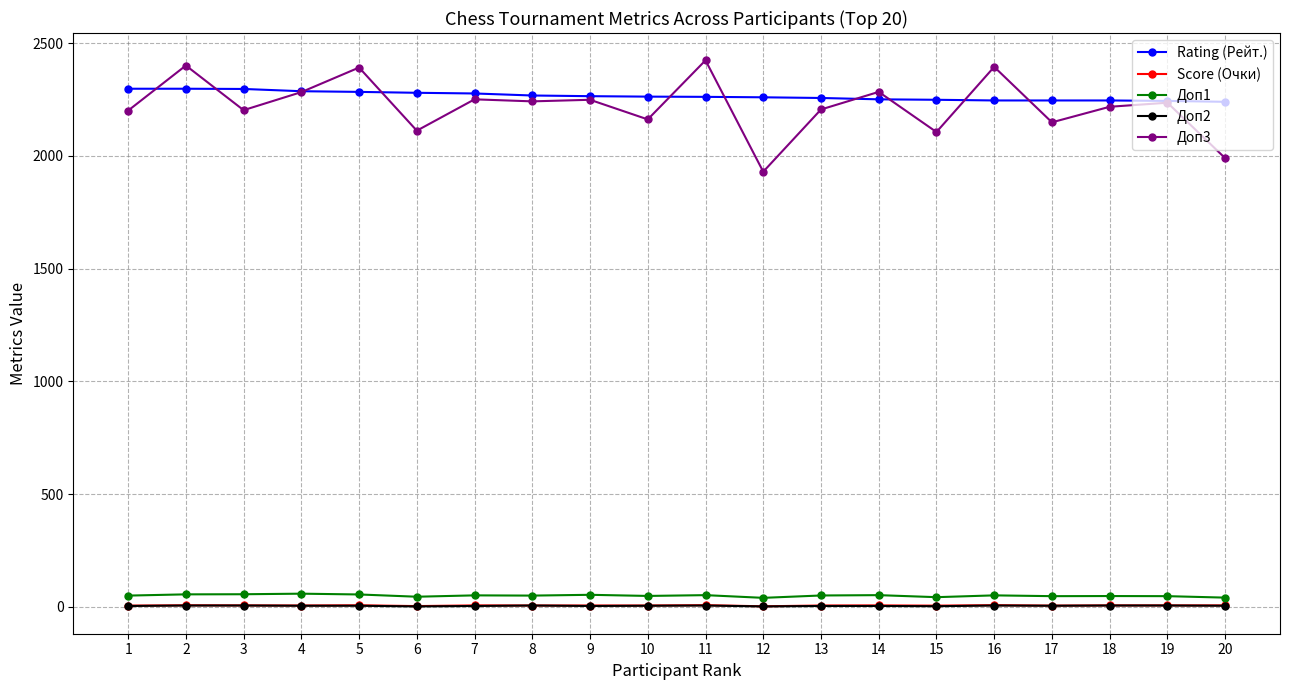

What is the sum of all Score (Очки) values?

120.5